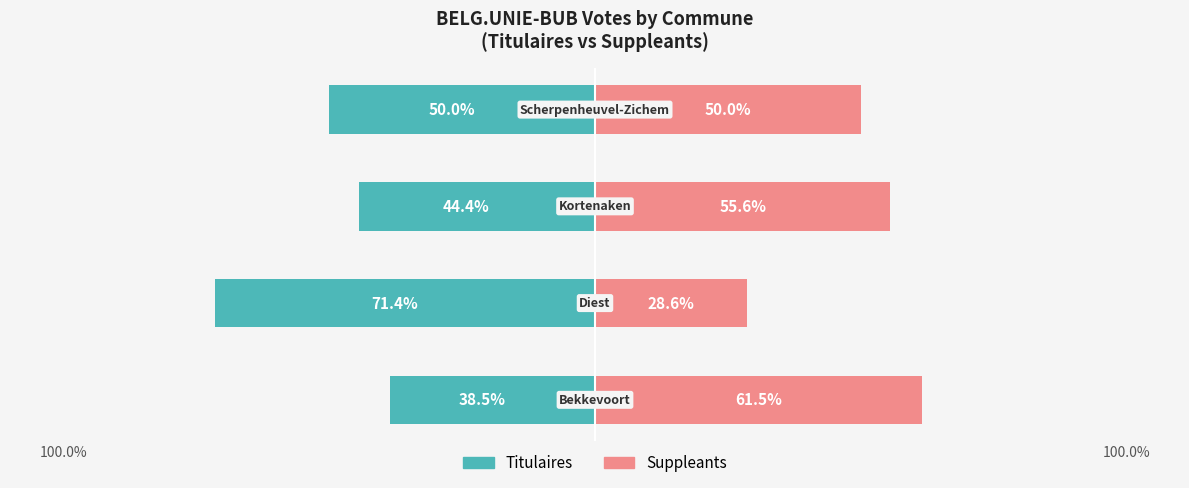

True or false: Titulaires has a value of -15.8 at 3.

False